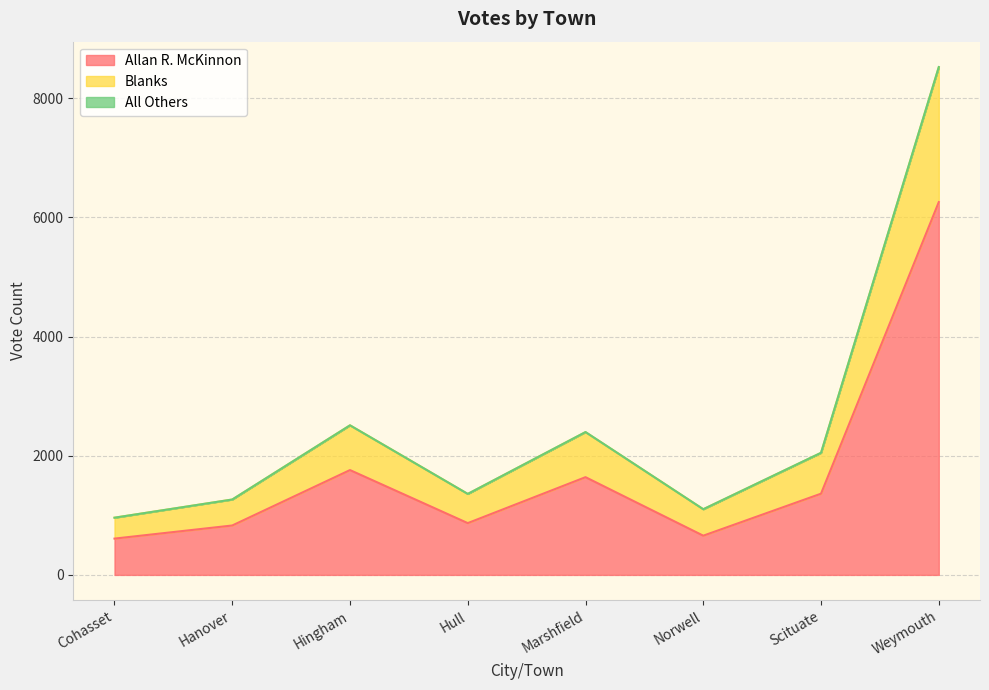

What is the difference between the highest and lowest values at Hingham?

751